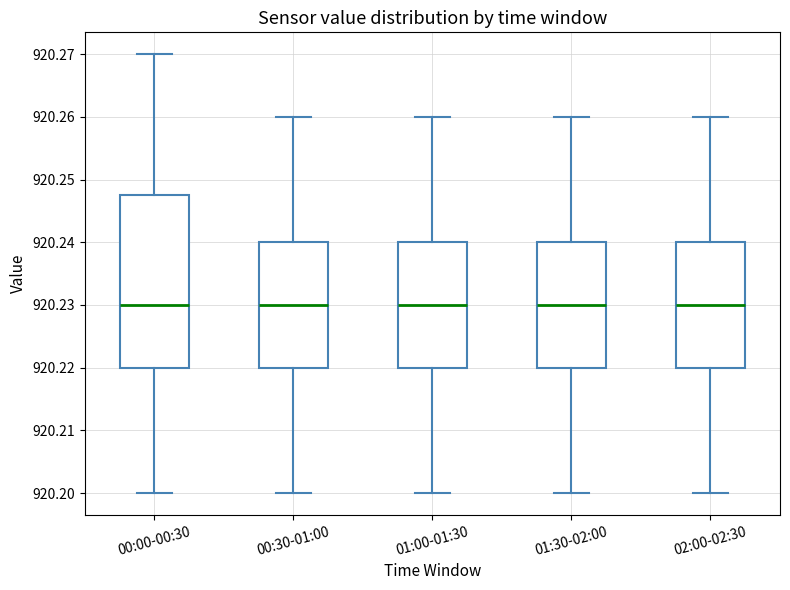

Reading left to right, transcribe this box plot: for each box, give where its median line is, the range the box spans, and where its two whiskers end, as read against the y-axis. The values are not printed on the chart, so give them approximately, as read against the axis.

00:00-00:30: median 920.230, box 920.220 to 920.248, whiskers 920.200 to 920.270
00:30-01:00: median 920.230, box 920.220 to 920.240, whiskers 920.200 to 920.260
01:00-01:30: median 920.230, box 920.220 to 920.240, whiskers 920.200 to 920.260
01:30-02:00: median 920.230, box 920.220 to 920.240, whiskers 920.200 to 920.260
02:00-02:30: median 920.230, box 920.220 to 920.240, whiskers 920.200 to 920.260